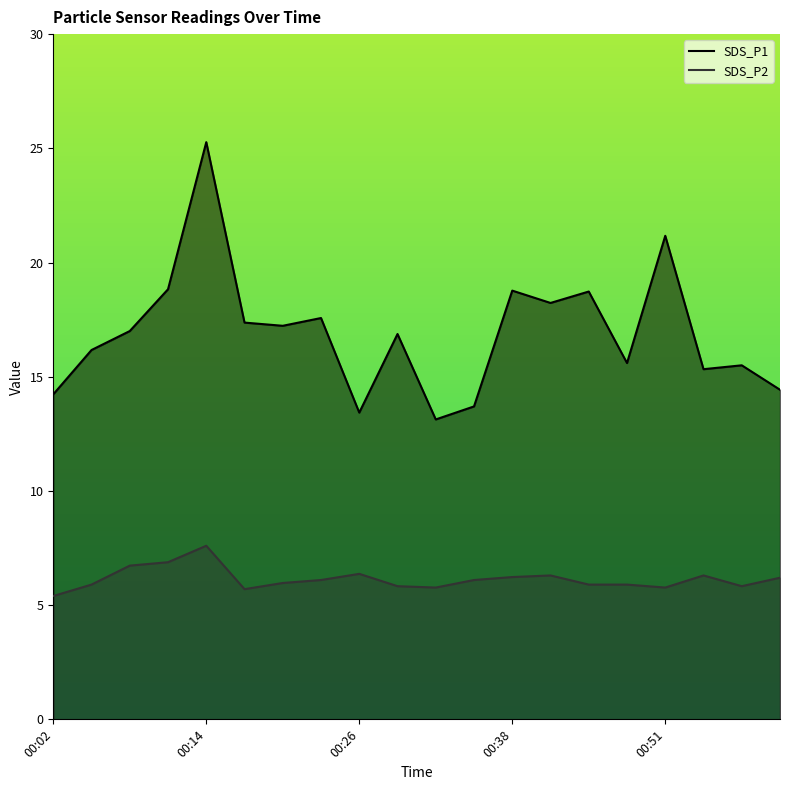

How many interior local valleys does the SDS_P1 series have?

6